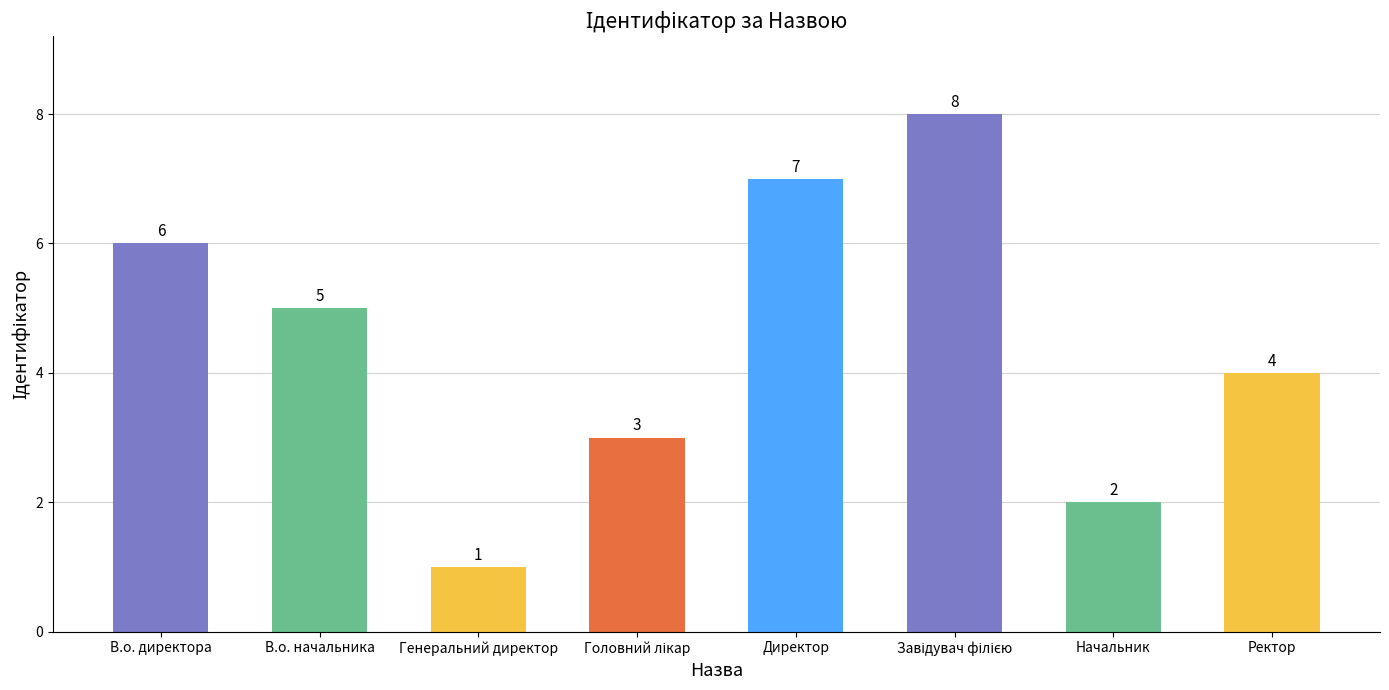

The value at В.о. директора is 9. True or false?

False